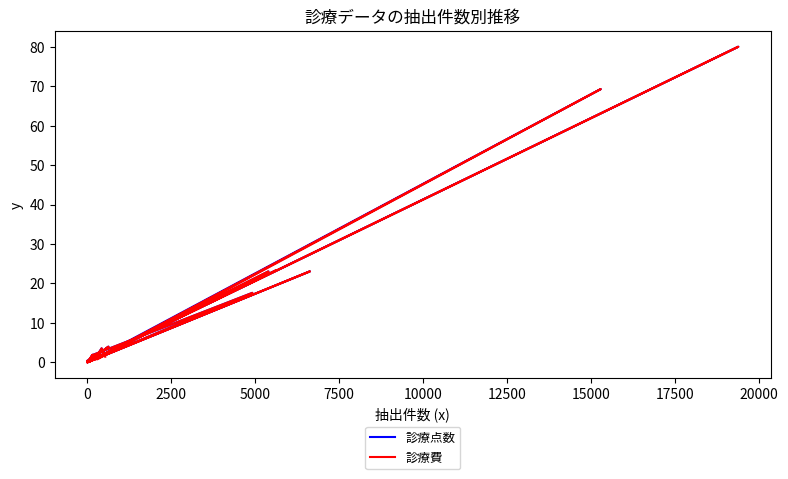

What is the difference between the maximum and minimum values in the 診療費 series?

80.0